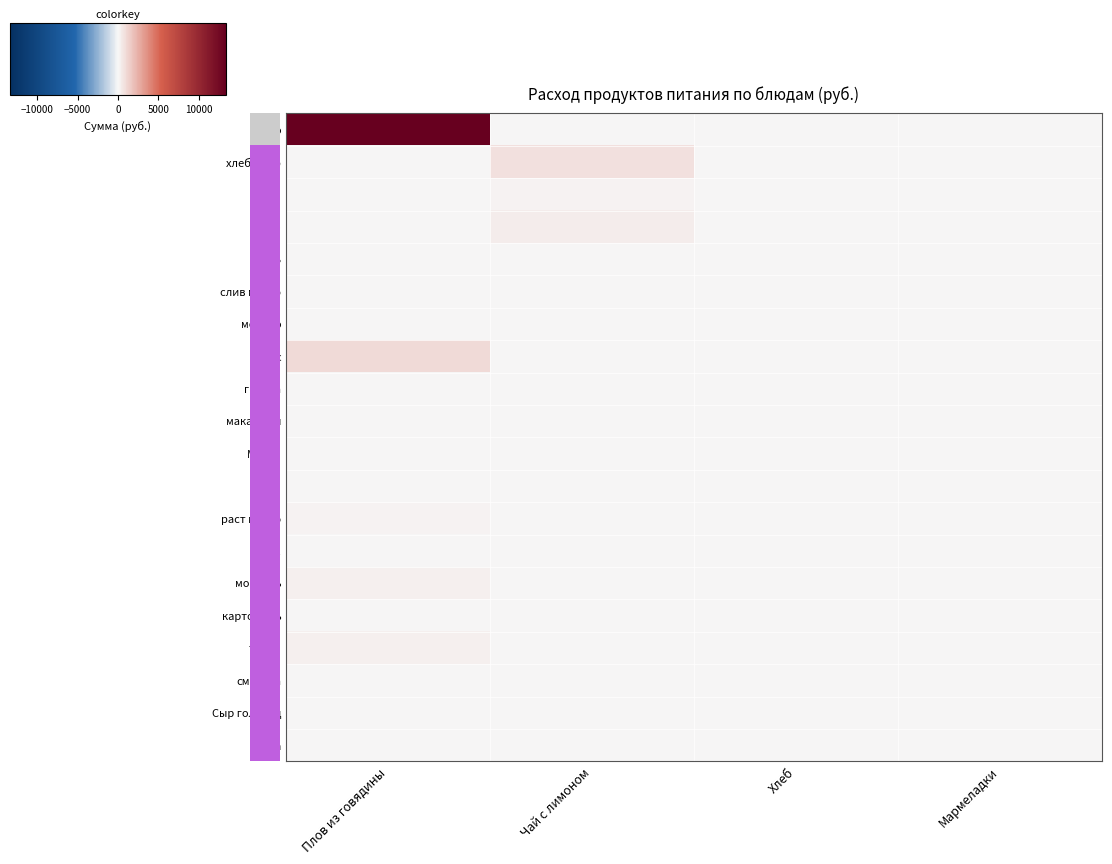

How many categories are shown in the chart?

4